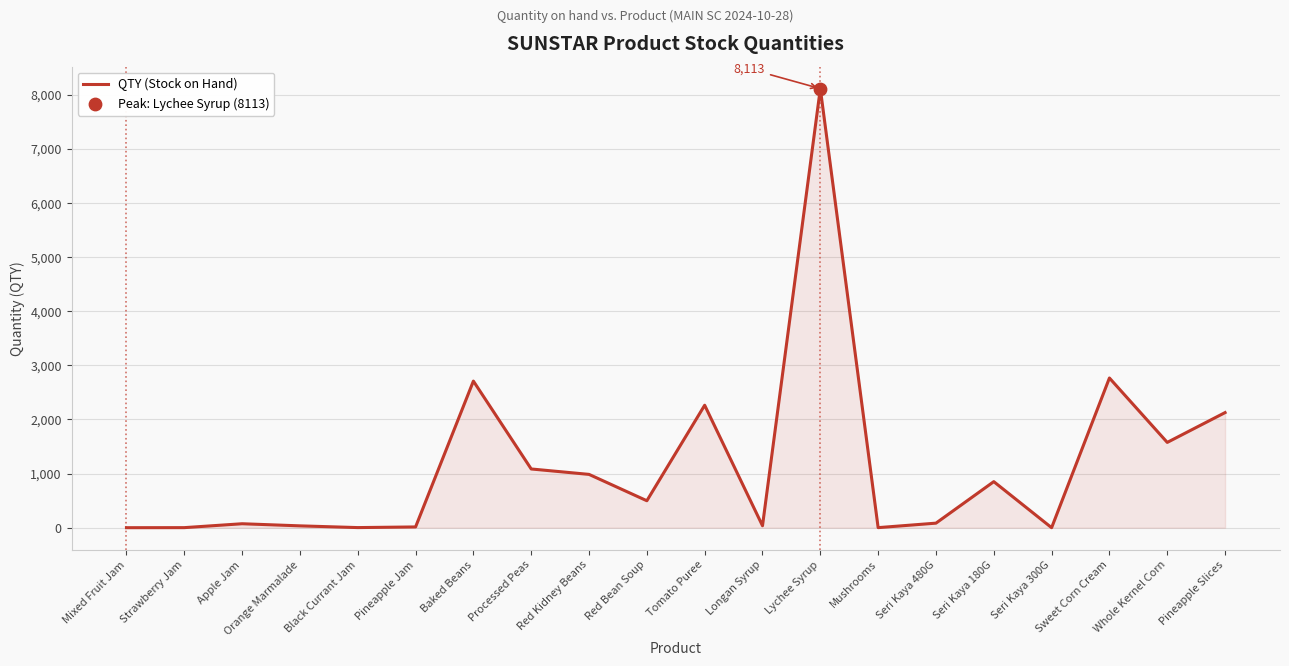

What is the change in value from Pineapple Jam to Lychee Syrup?

+8099